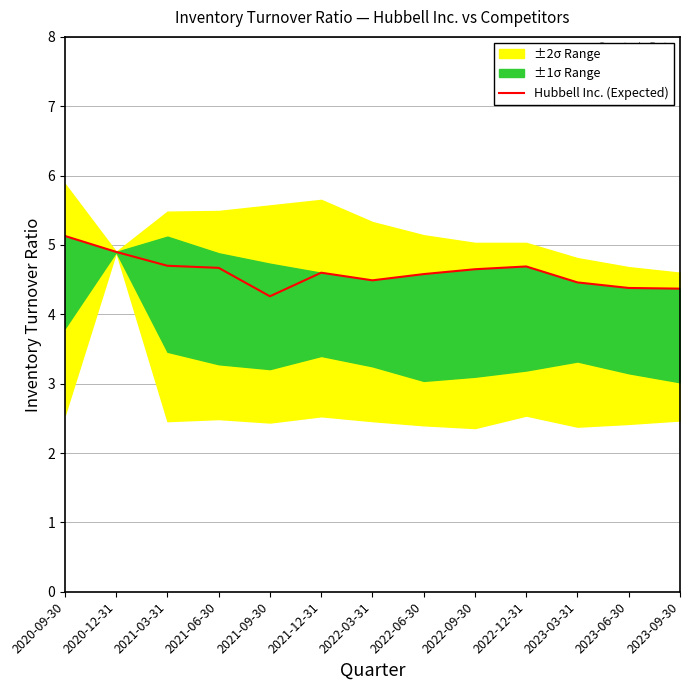

Reading right to left, what are all the values shown in this chart?

4.4	4.4	4.5	4.7	4.7	4.6	4.5	4.6	4.3	4.7	4.7	4.9	5.1